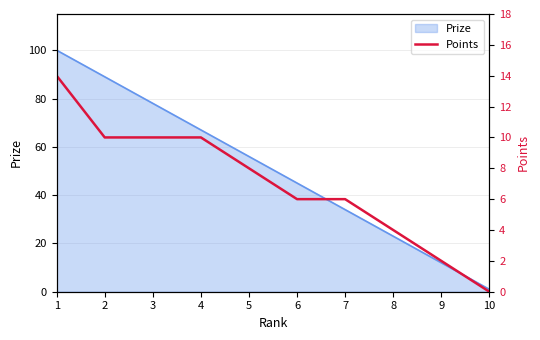

The value of Prize at 3 is 78. True or false?

True